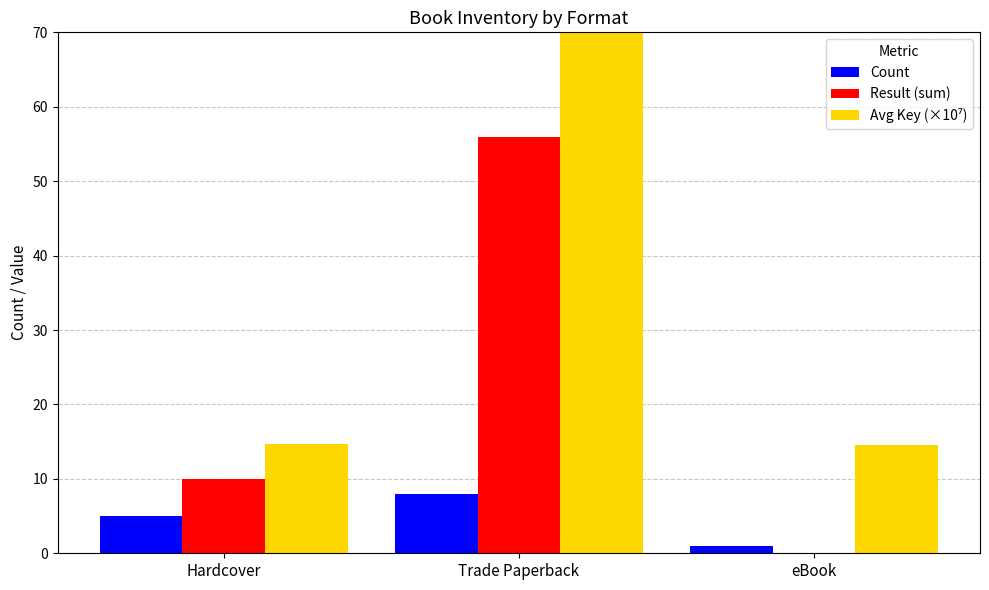

Is the value of Avg Key (×10⁷) at Hardcover greater than the value of Count at Hardcover?

Yes